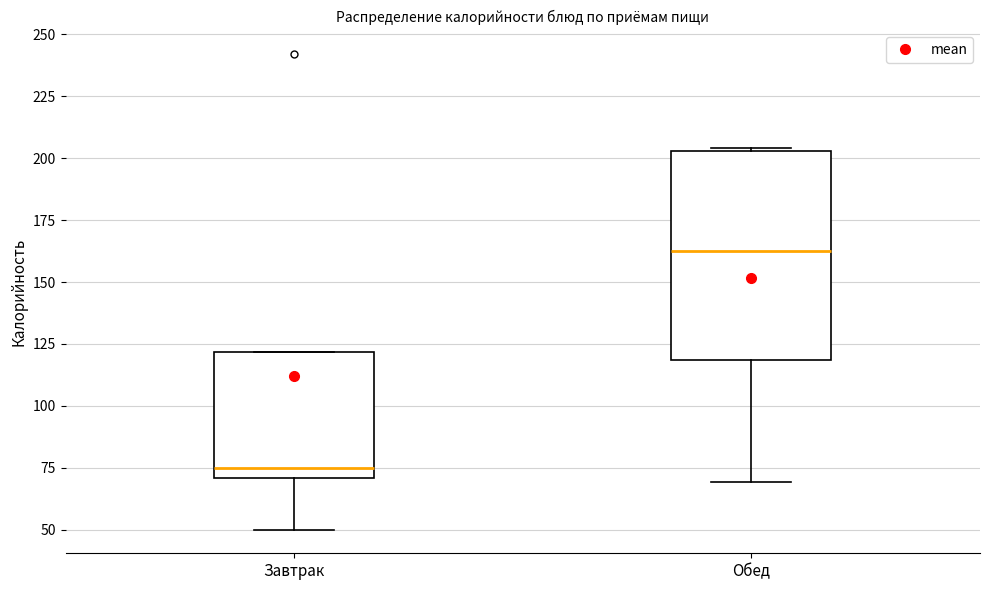

Where is the lower edge of the box for Завтрак on the y-axis? The values are not printed on the chart, so give them approximately, as read against the axis.

70